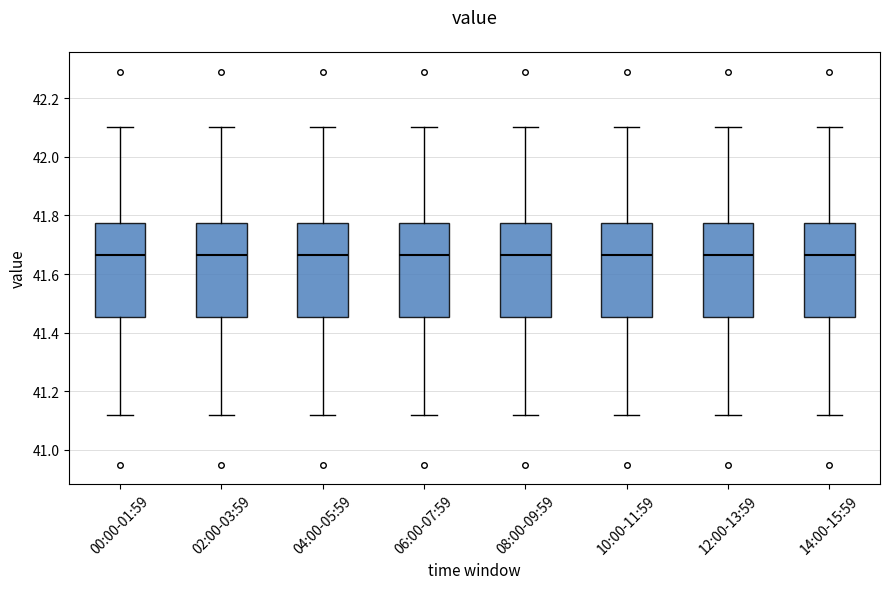

Reading left to right, read every box against the y-axis: the position of its median line, the range the box covers, and the ends of its whiskers. The values are not printed on the chart, so give them approximately, as read against the axis.

00:00-01:59: median 41.66, box 41.46 to 41.78, whiskers 41.12 to 42.10
02:00-03:59: median 41.66, box 41.46 to 41.78, whiskers 41.12 to 42.10
04:00-05:59: median 41.66, box 41.46 to 41.78, whiskers 41.12 to 42.10
06:00-07:59: median 41.66, box 41.46 to 41.78, whiskers 41.12 to 42.10
08:00-09:59: median 41.66, box 41.46 to 41.78, whiskers 41.12 to 42.10
10:00-11:59: median 41.66, box 41.46 to 41.78, whiskers 41.12 to 42.10
12:00-13:59: median 41.66, box 41.46 to 41.78, whiskers 41.12 to 42.10
14:00-15:59: median 41.66, box 41.46 to 41.78, whiskers 41.12 to 42.10